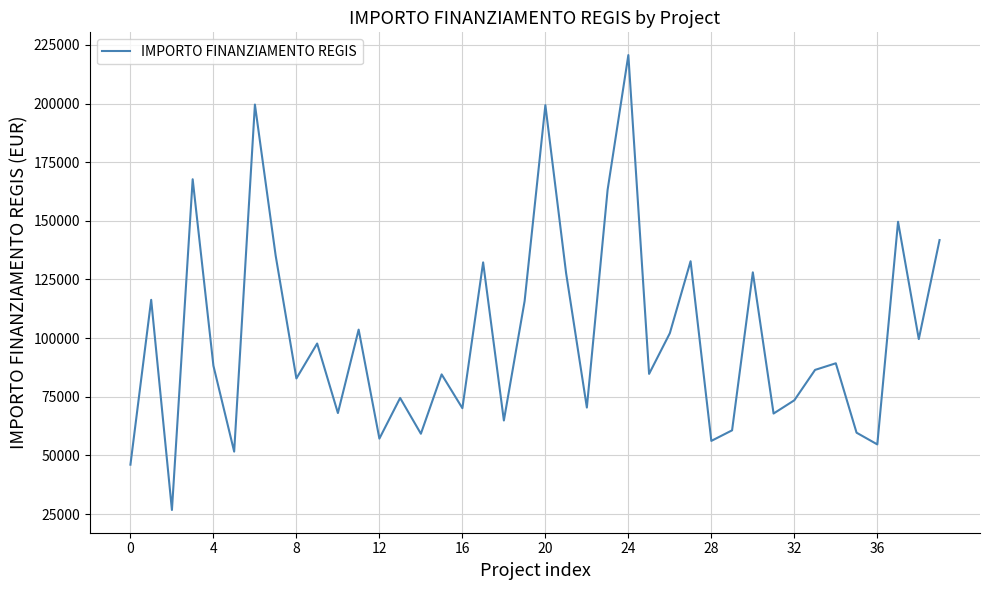

What is the minimum value shown in the chart?

26730.0